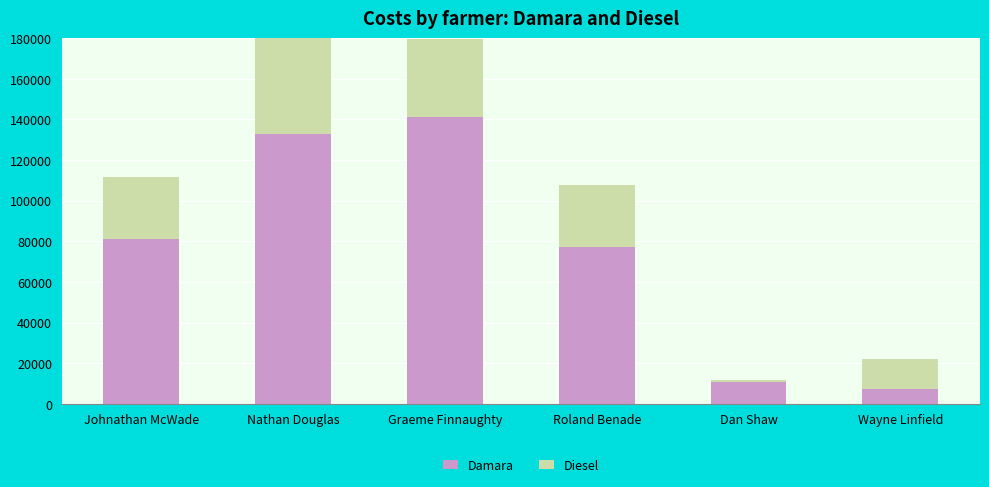

What is the difference between the second highest and minimum values in the Damara series?

125852